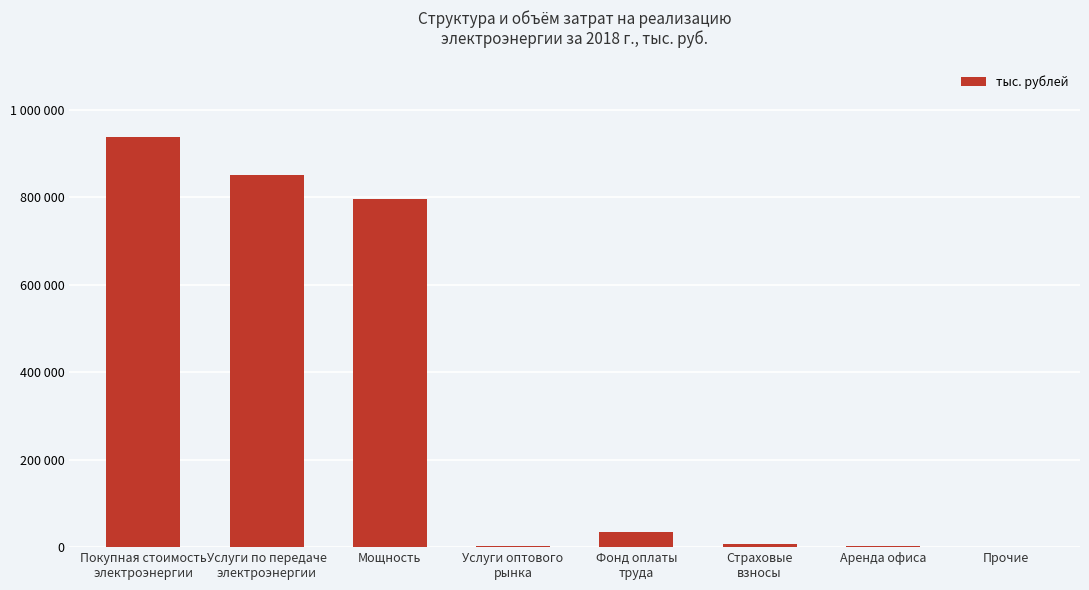

Rank the categories by value from lowest to highest.

Прочие, Аренда офиса, Услуги оптового
рынка, Страховые
взносы, Фонд оплаты
труда, Мощность, Услуги по передаче
электроэнергии, Покупная стоимость
электроэнергии